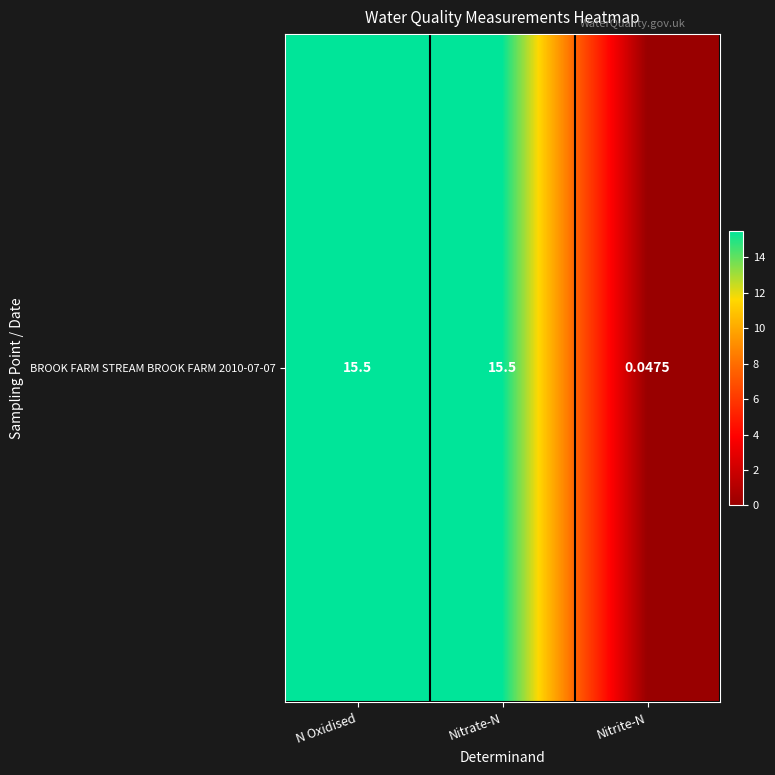

Rank the categories by value from highest to lowest.

N Oxidised, Nitrate-N, Nitrite-N